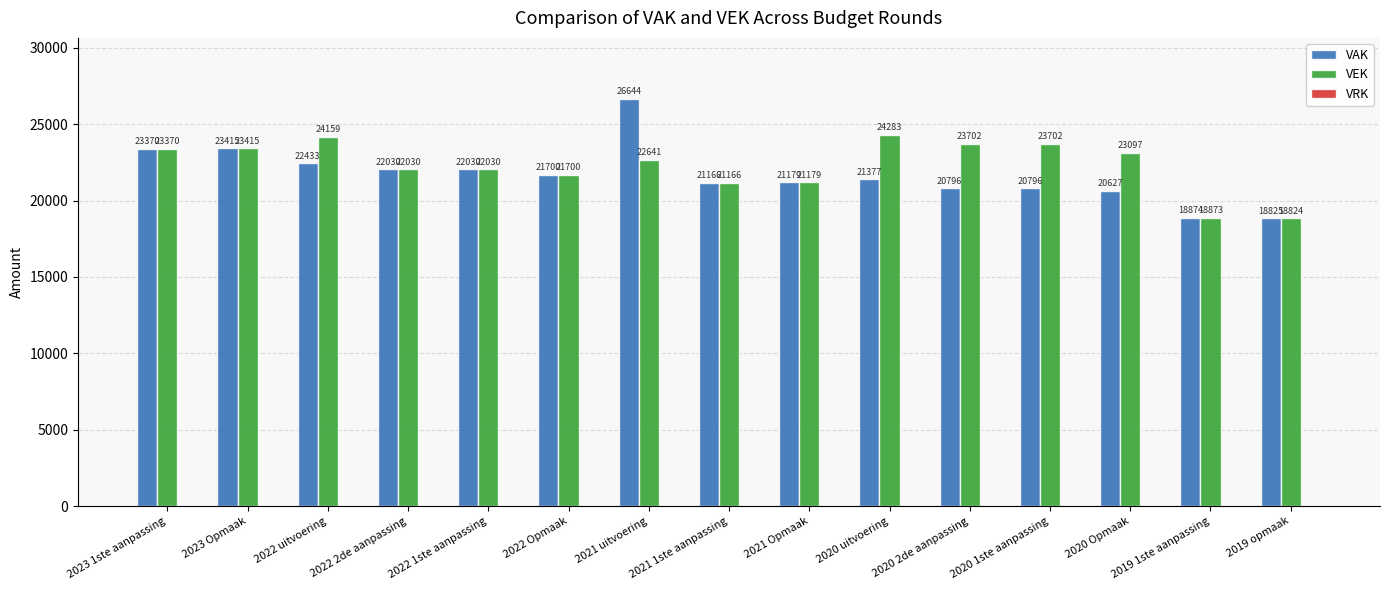

What is the value of the VEK bar at the 10th from the left?

24283